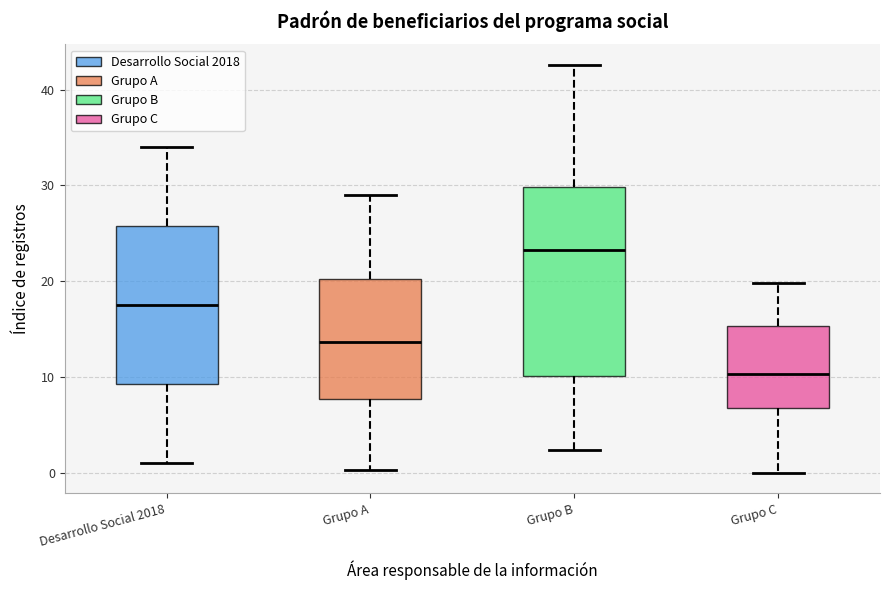

Reading left to right, read every box against the y-axis: the position of its median line, the range the box covers, and the ends of its whiskers. The values are not printed on the chart, so give them approximately, as read against the axis.

Desarrollo Social 2018: median 18, box 9 to 26, whiskers 1 to 34
Grupo A: median 14, box 8 to 20, whiskers 0 to 29
Grupo B: median 23, box 10 to 30, whiskers 2 to 43
Grupo C: median 10, box 7 to 15, whiskers 0 to 20